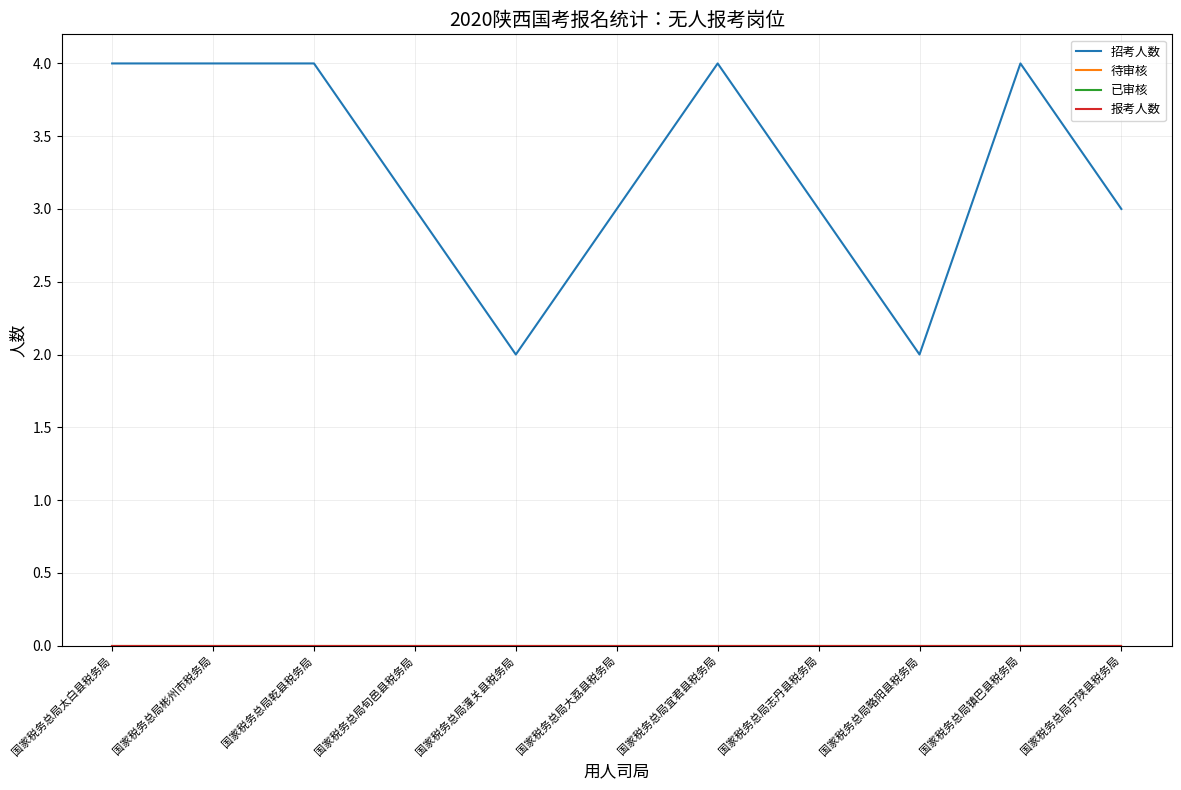

Which series has the largest total across all categories?

招考人数